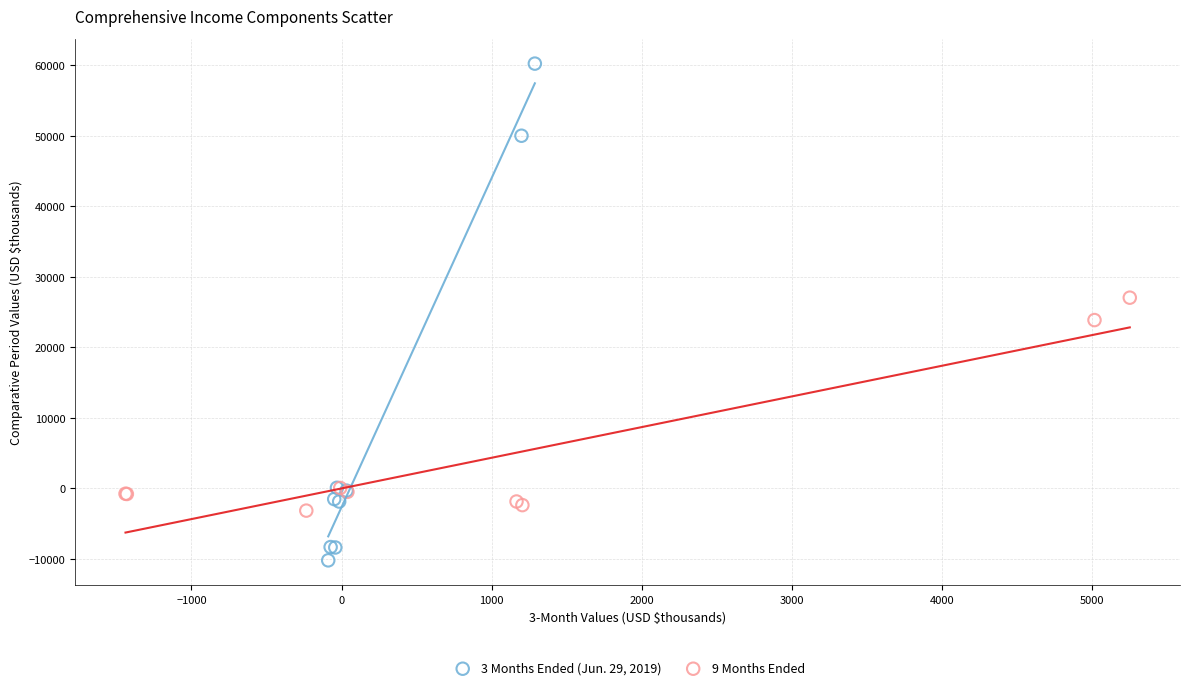

Which series has the widest spread of Y values?

3 Months Ended (Jun. 29, 2019)